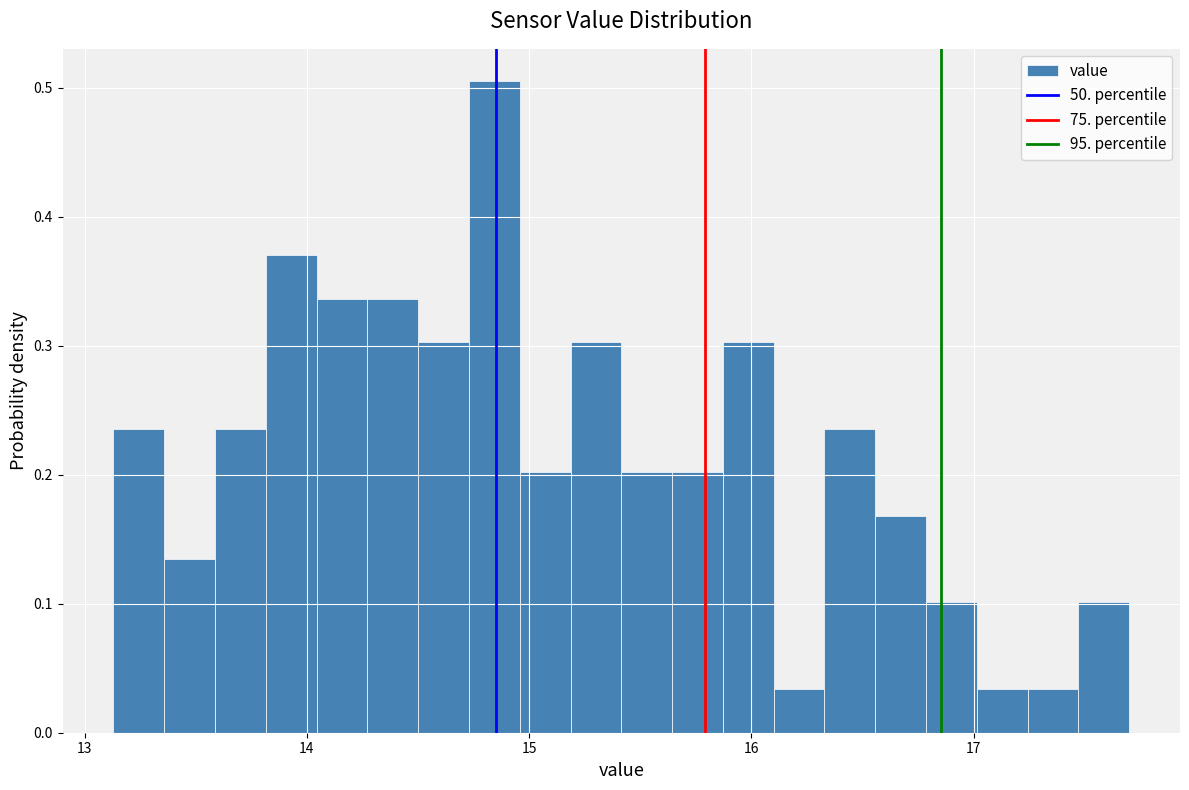

Around what value on the x-axis is the tallest bar? Give the approximate position of its centre, as read against the axis.

14.8